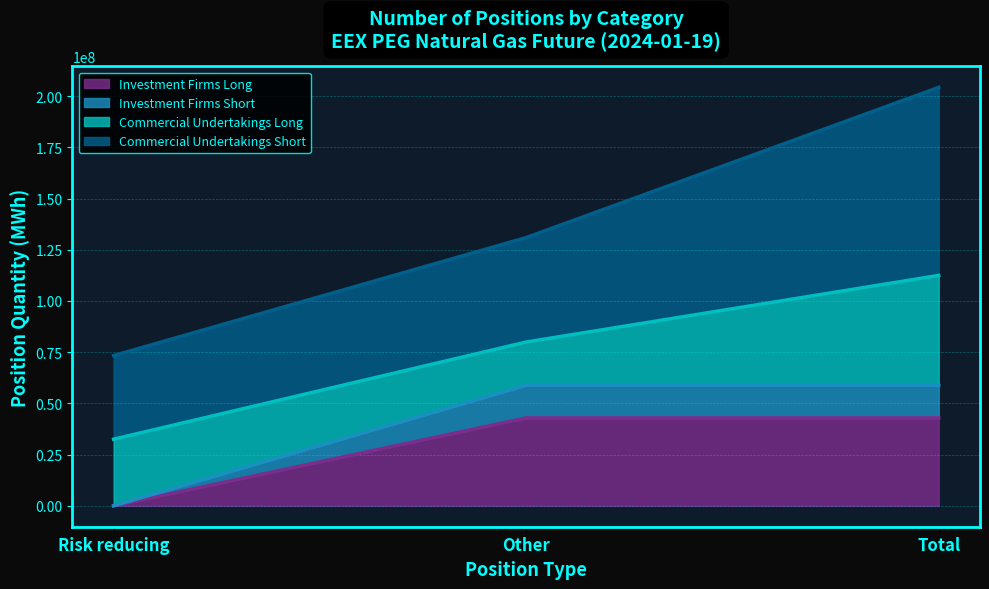

Is the value of Investment Firms Long at Total greater than the value of Investment Firms Short at Risk reducing?

Yes